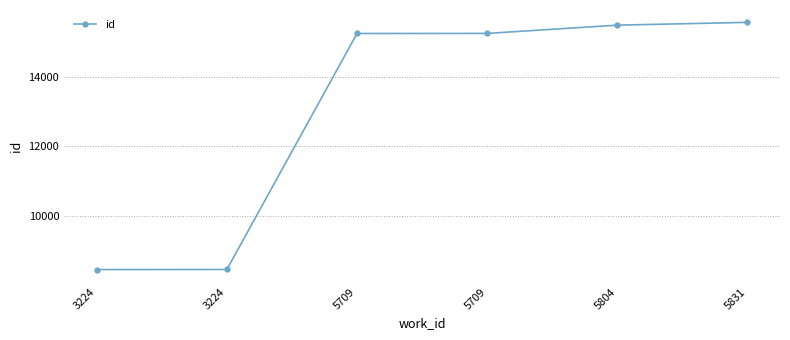

What is the greatest value displayed?

15552